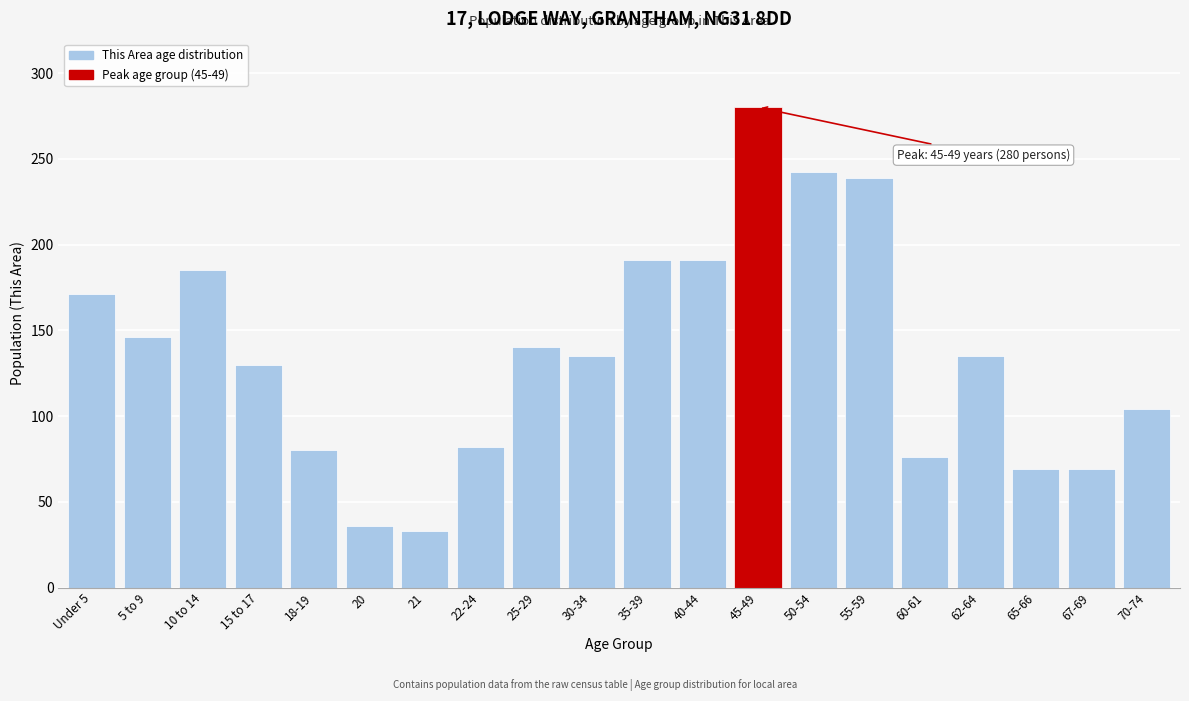

Reading left to right, list all the values displayed in this chart.

171	146	185	130	80	36	33	82	140	135	191	191	280	242	239	76	135	69	69	104